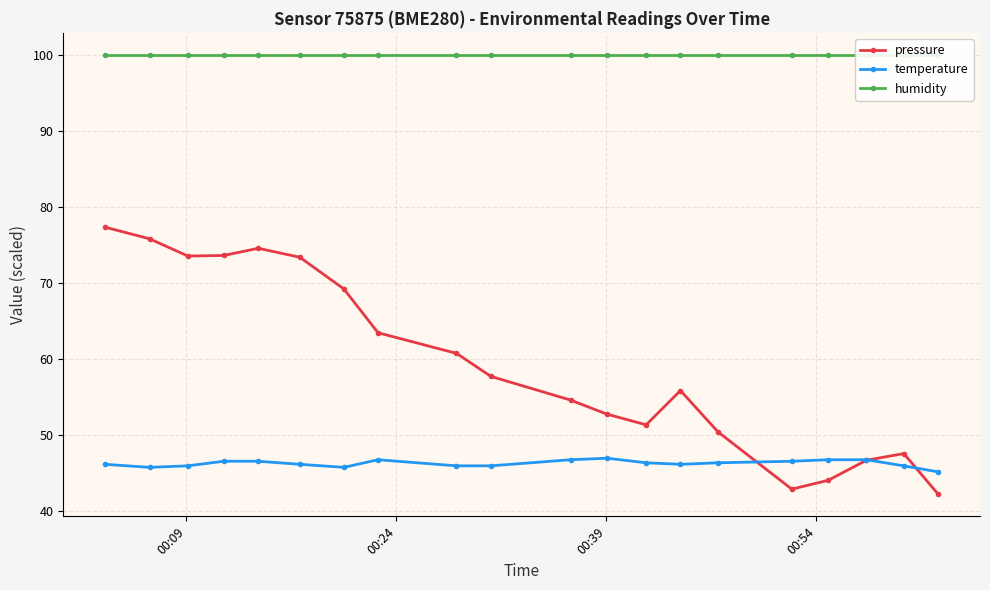

How many times do temperature and pressure cross each other?

3